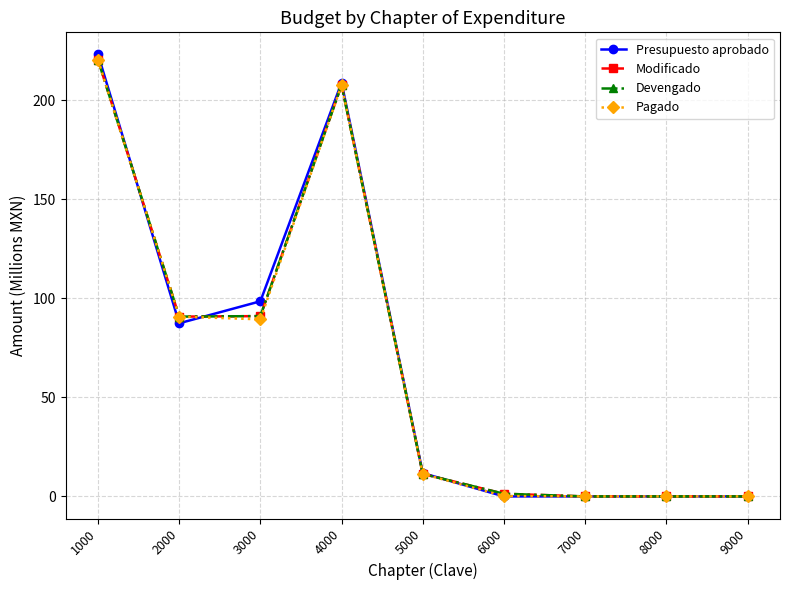

Does the chart have visible grid lines?

Yes